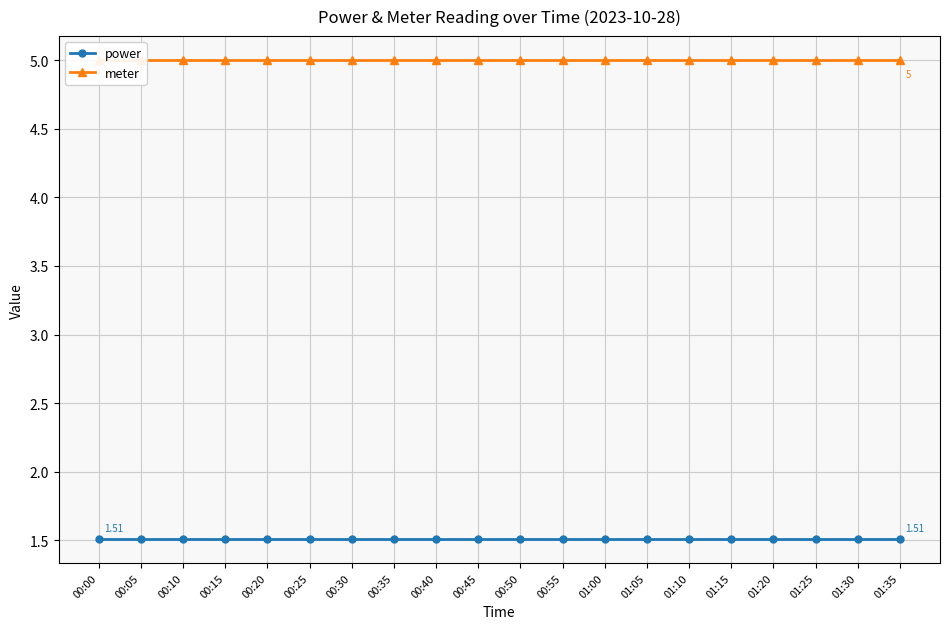

Between 00:55 and 01:00, which series saw the biggest shift?

power